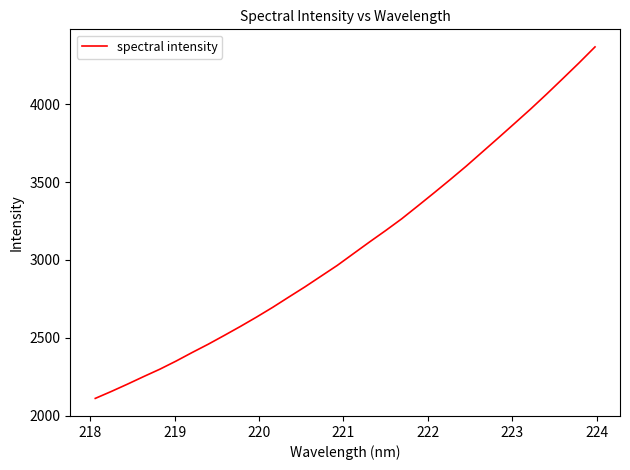

What is the greatest value displayed?

4366.8